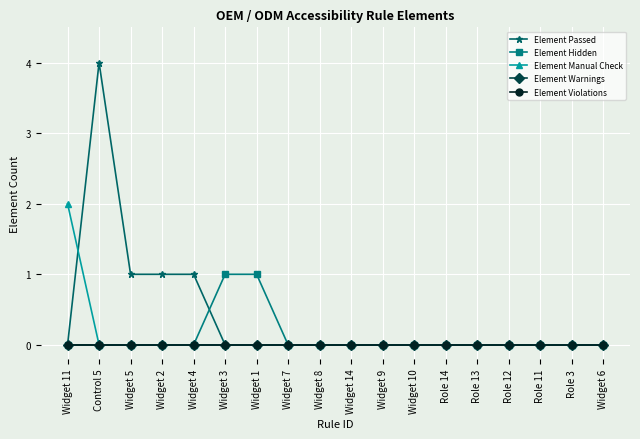

At how many categories does at least one series exceed 1?

2